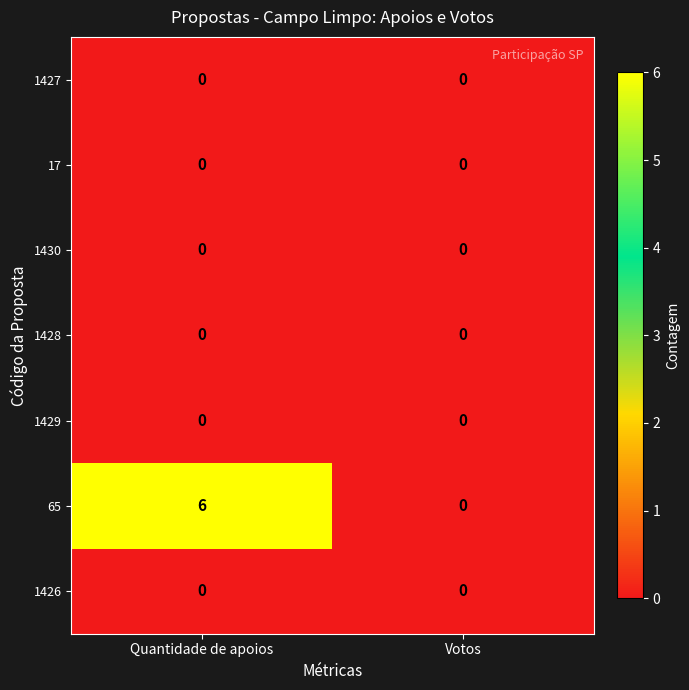

Reading left to right, transcribe all the data shown in this chart.

1427: Quantidade de apoios=0	Votos=0
17: Quantidade de apoios=0	Votos=0
1430: Quantidade de apoios=0	Votos=0
1428: Quantidade de apoios=0	Votos=0
1429: Quantidade de apoios=0	Votos=0
65: Quantidade de apoios=6	Votos=0
1426: Quantidade de apoios=0	Votos=0